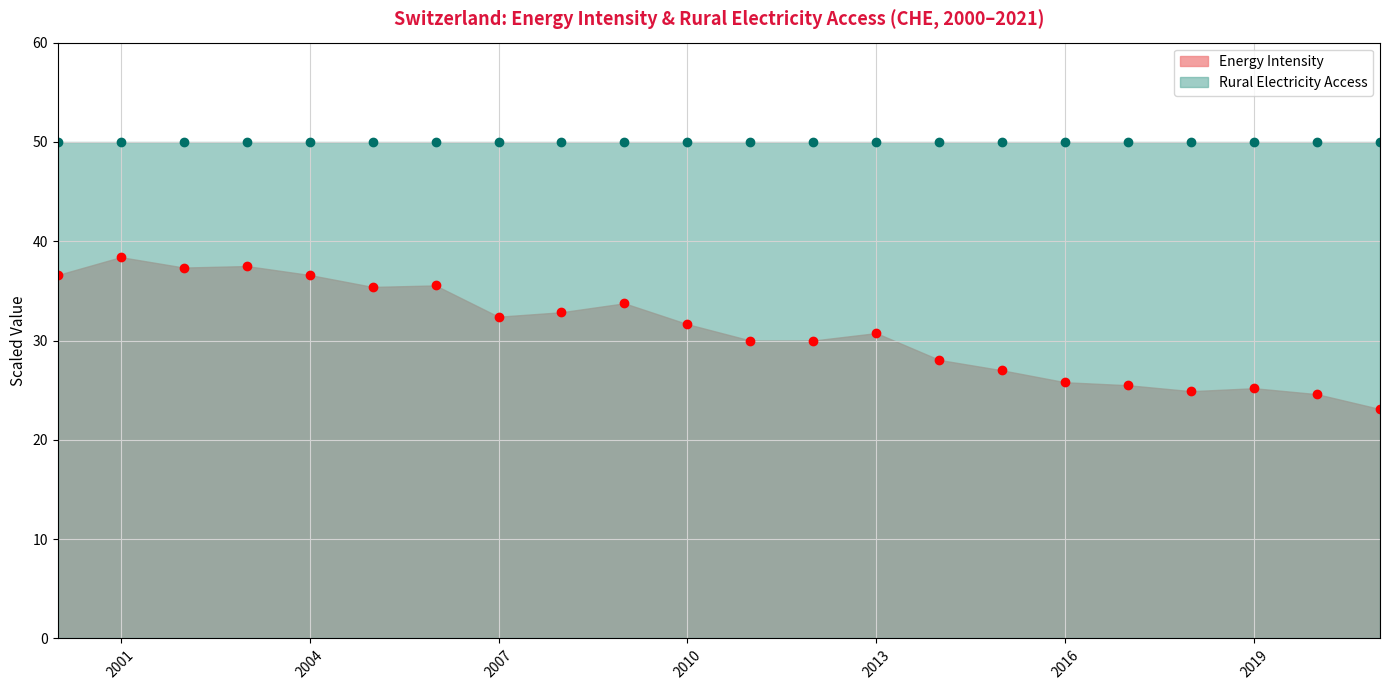

Where is the data nearest to the value 30?

2012